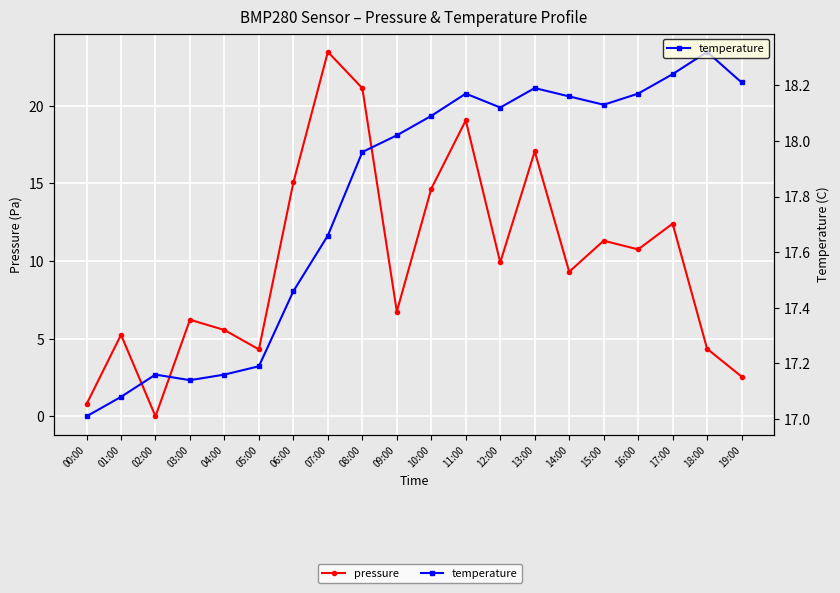

Which category has the highest value in the temperature series?

18:00